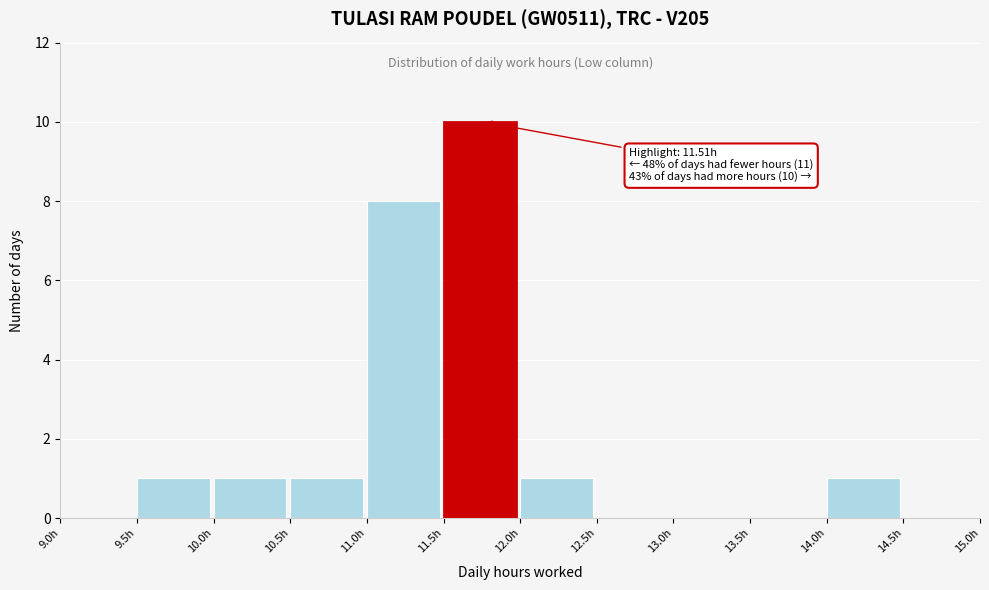

Over which range of the x-axis is the bar tallest?

11.5 to 12.0